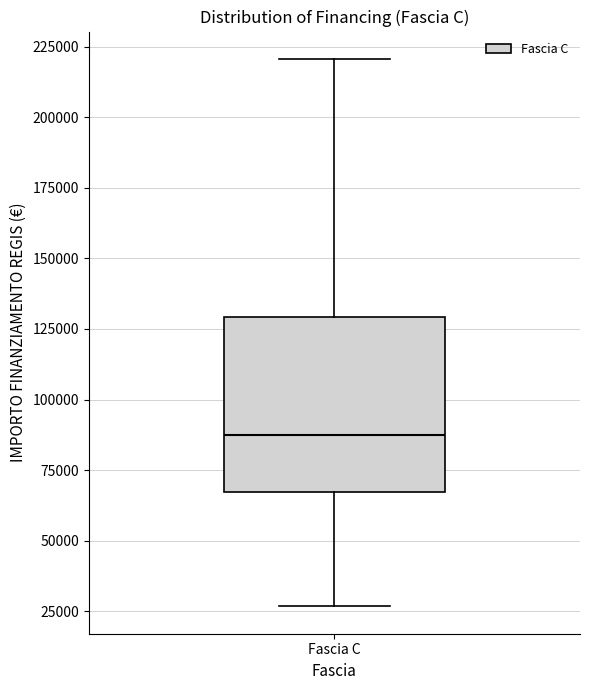

Transcribe this box plot: give where the median line is, the range the box spans, and where the two whiskers end, as read against the y-axis. The values are not printed on the chart, so give them approximately, as read against the axis.

median 85000, box 65000 to 130000, whiskers 25000 to 220000